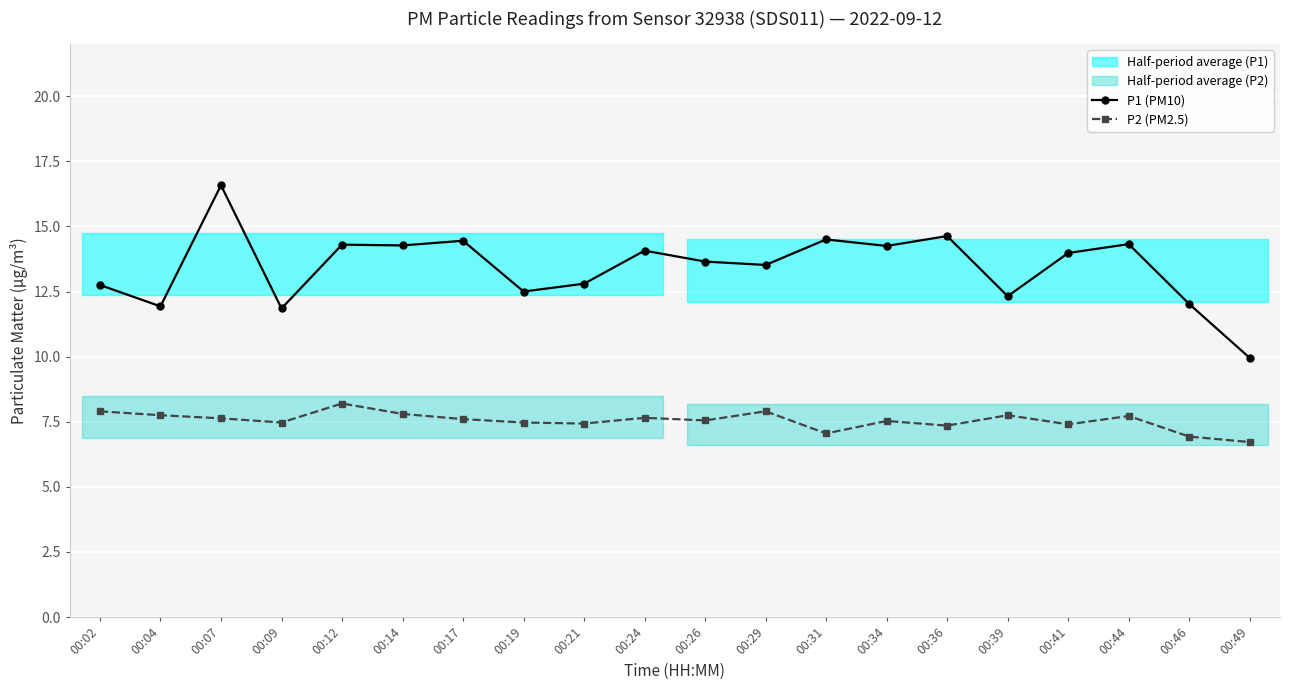

Rank the series at 00:31 from lowest to highest value.

P2 (PM2.5), P1 (PM10)